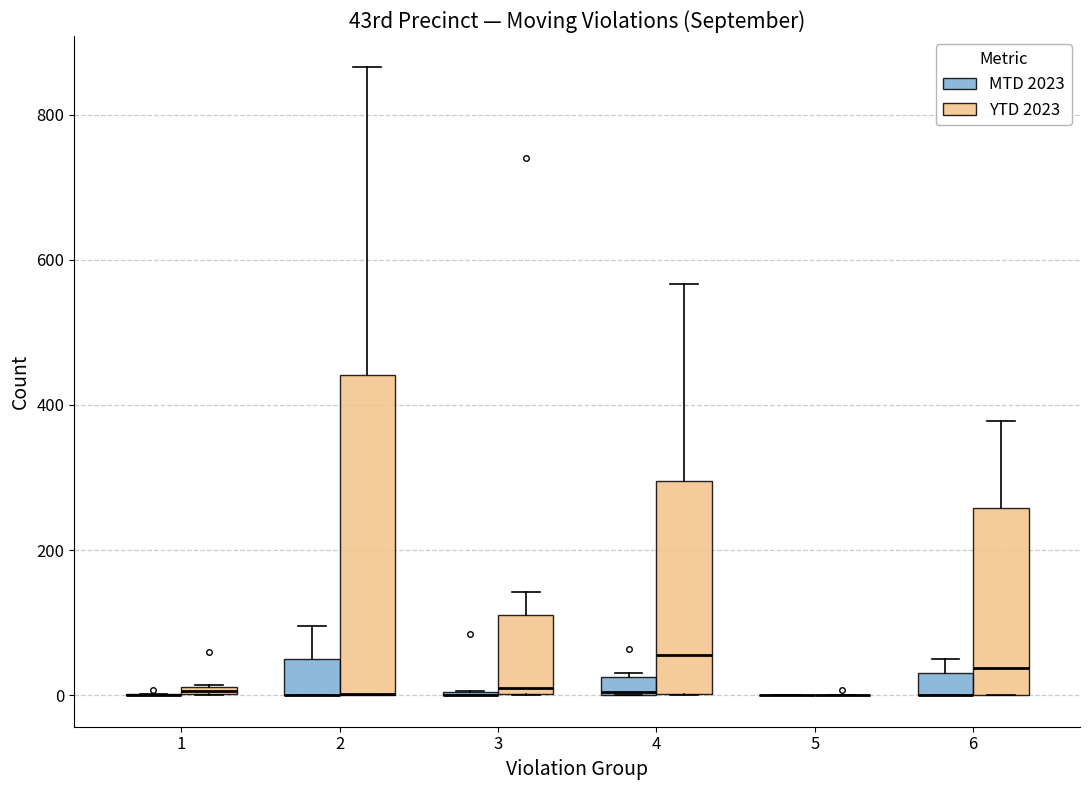

Which box is the tallest, from its lower edge to its upper edge?

2 (YTD 2023)